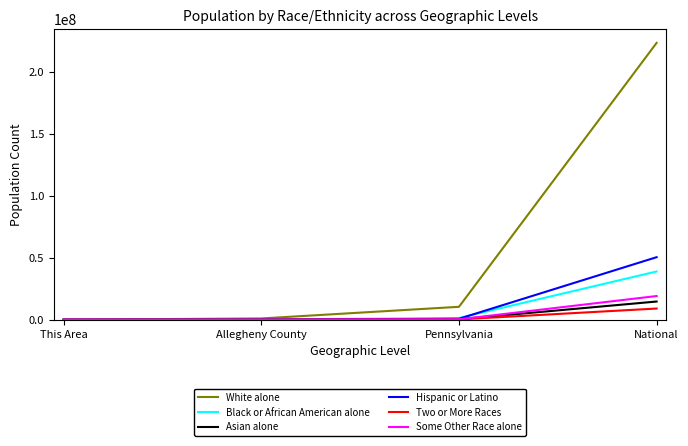

The value of White alone at National is 148474896. True or false?

False